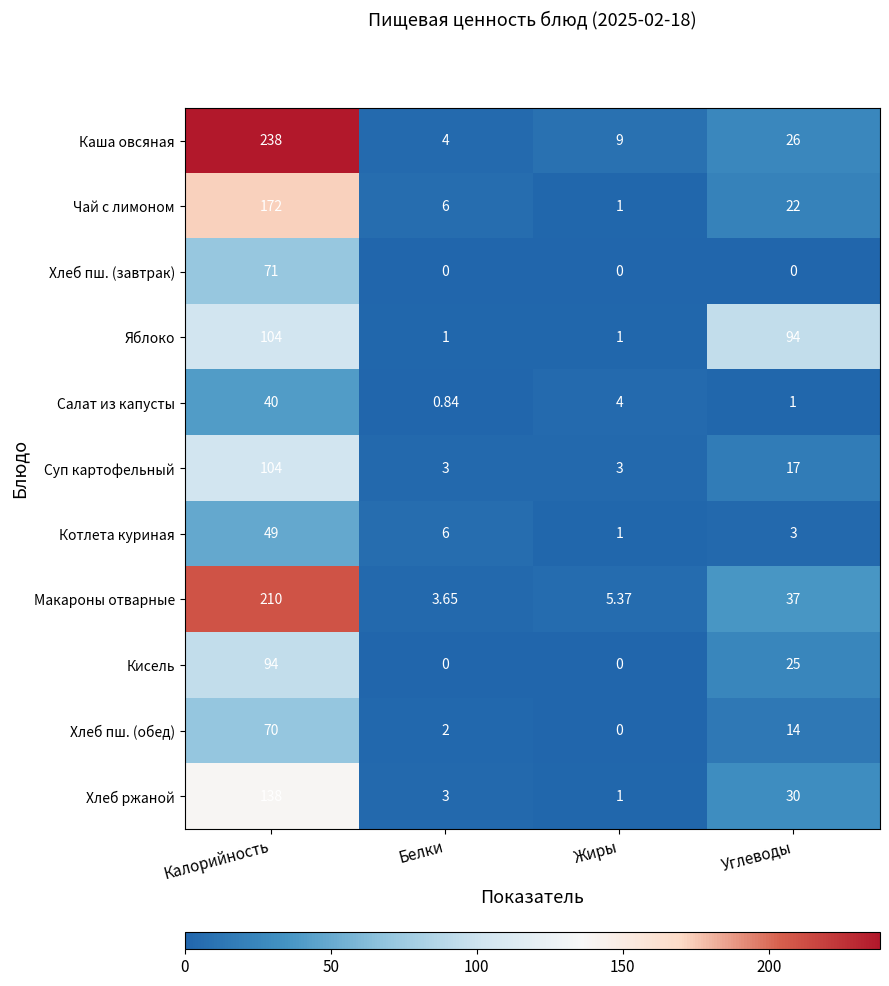

At which label does Хлеб ржаной first exceed 30?

Калорийность